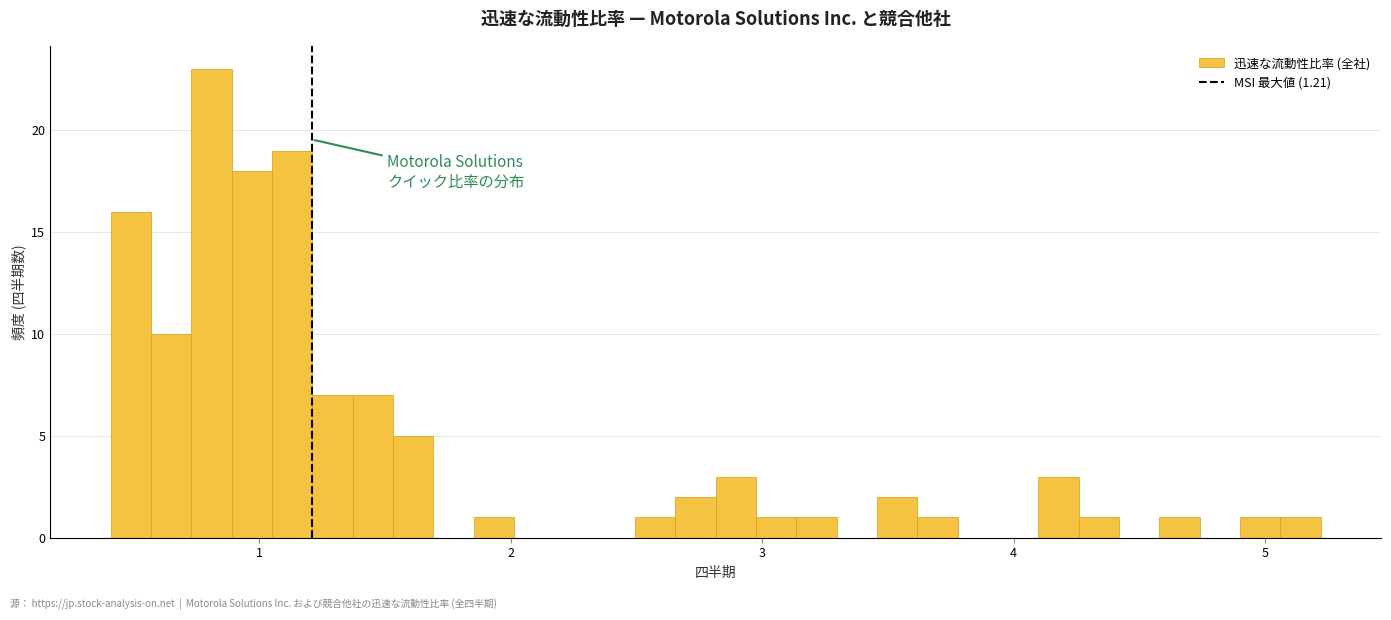

Around what value on the x-axis is the tallest bar? Give the approximate position of its centre, as read against the axis.

0.8